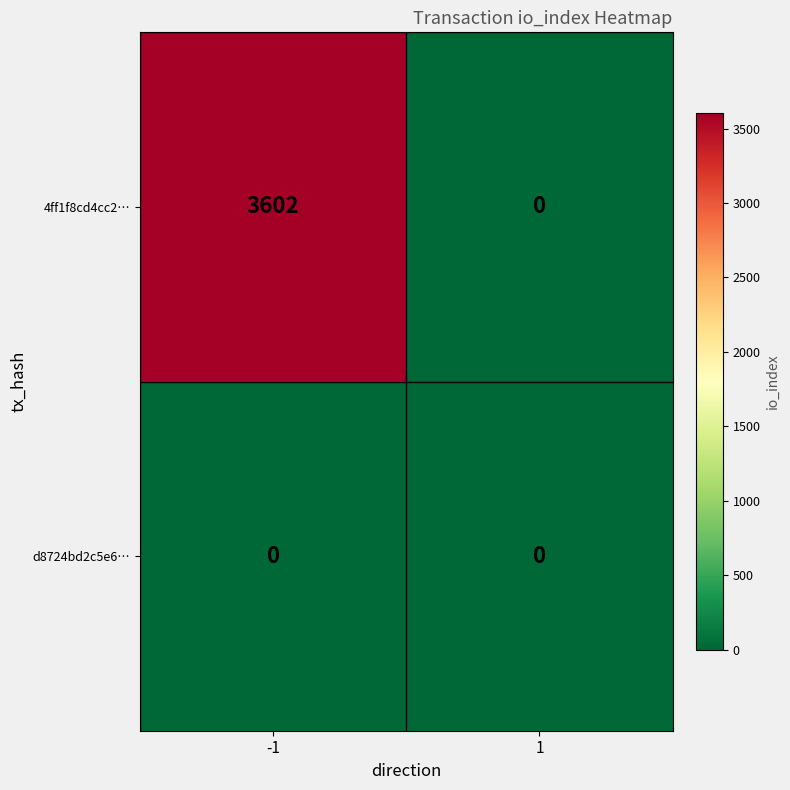

Read the 4ff1f8cd4cc2… value at -1.

3602